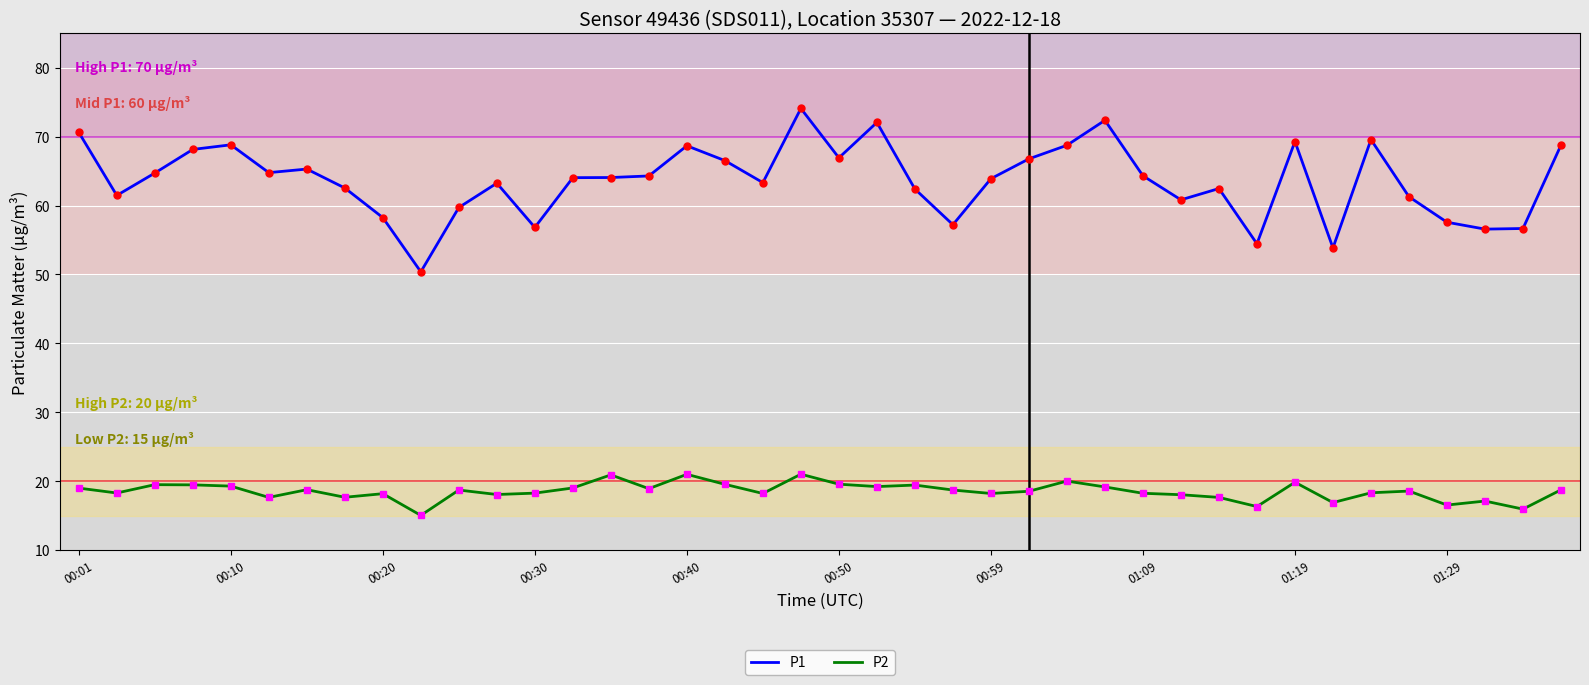

True or false: P1 and P2 intersect in this chart.

False